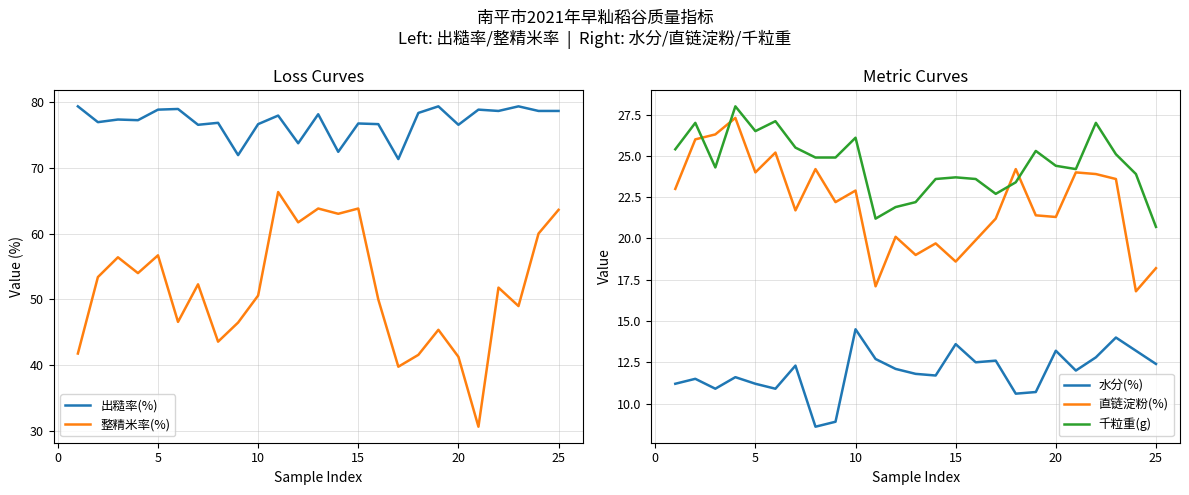

How many interior local valleys does the 整精米率(%) series have?

8